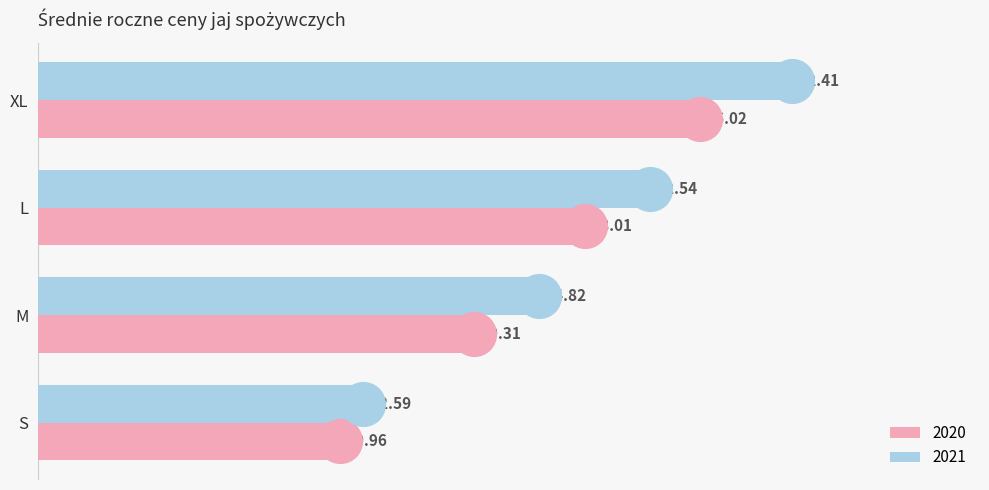

What is the difference between the highest and lowest values at L?

4.5